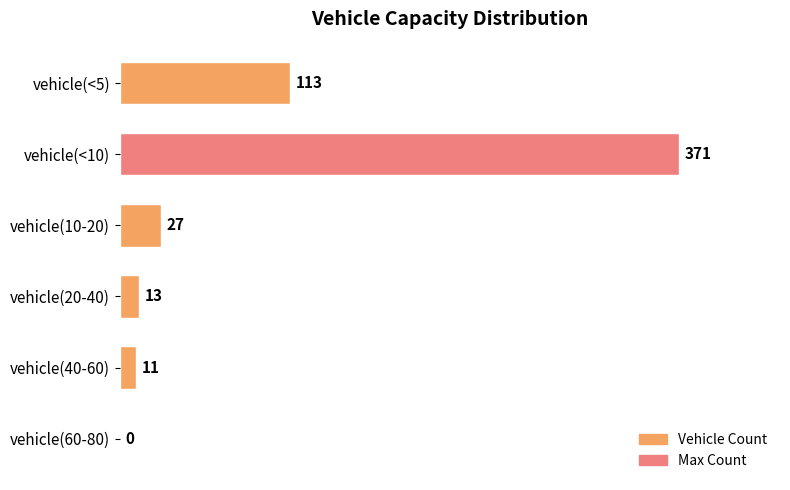

The chart shows a value of 233 at vehicle(60-80). True or false?

False